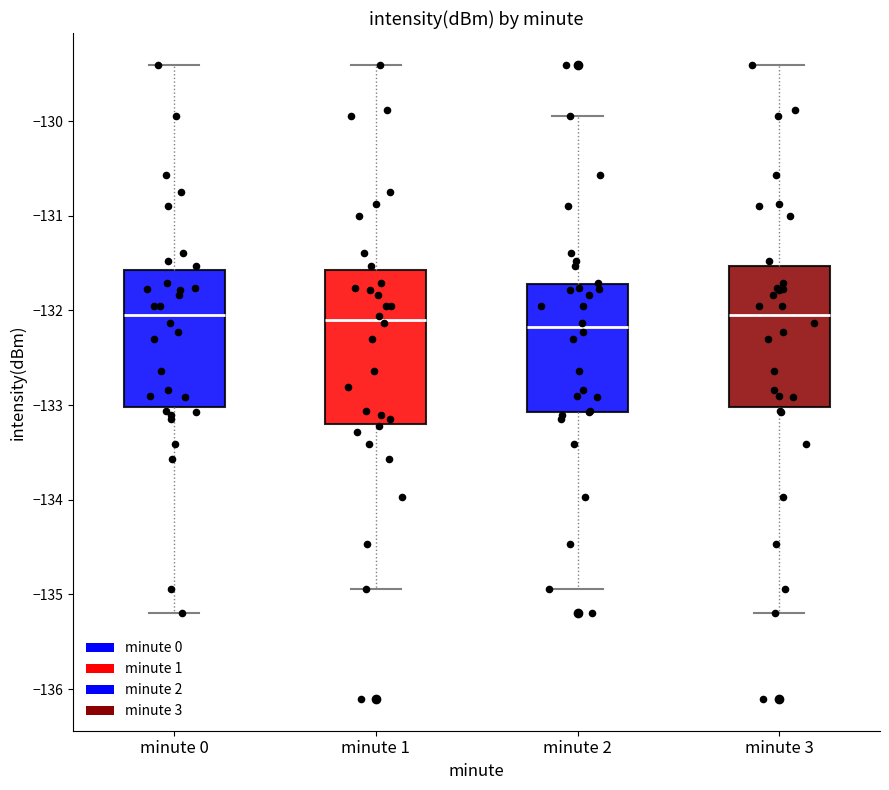

Reading left to right, transcribe this box plot: for each box, give where its median line is, the range the box spans, and where its two whiskers end, as read against the y-axis. The values are not printed on the chart, so give them approximately, as read against the axis.

minute 0: median -132.0, box -133.0 to -131.6, whiskers -135.2 to -129.4
minute 1: median -132.1, box -133.2 to -131.6, whiskers -134.9 to -129.4
minute 2: median -132.2, box -133.1 to -131.7, whiskers -134.9 to -129.9
minute 3: median -132.0, box -133.0 to -131.5, whiskers -135.2 to -129.4